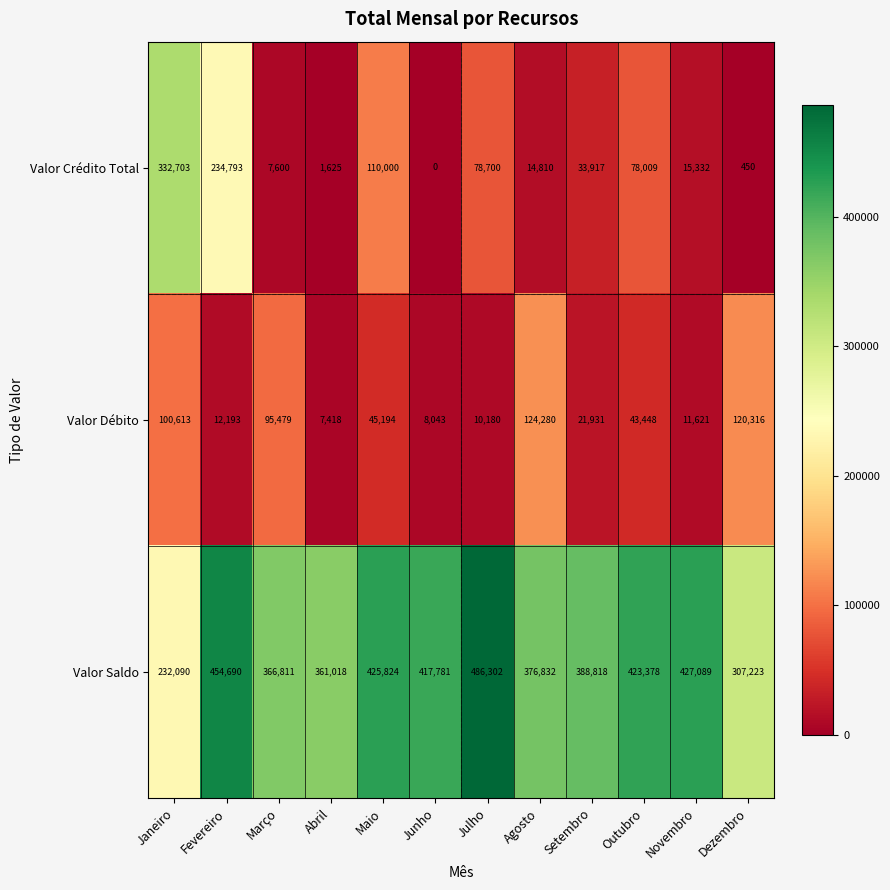

What is the spread (max minus min) of values at Janeiro?

232090